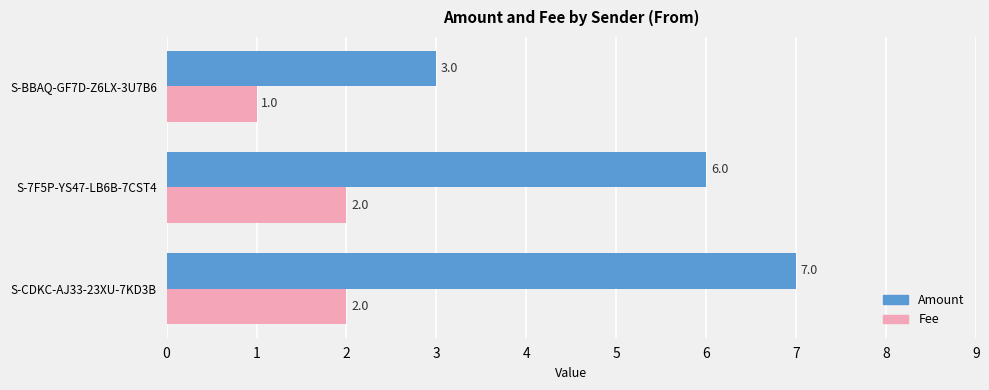

At how many categories does at least one series exceed 5?

2